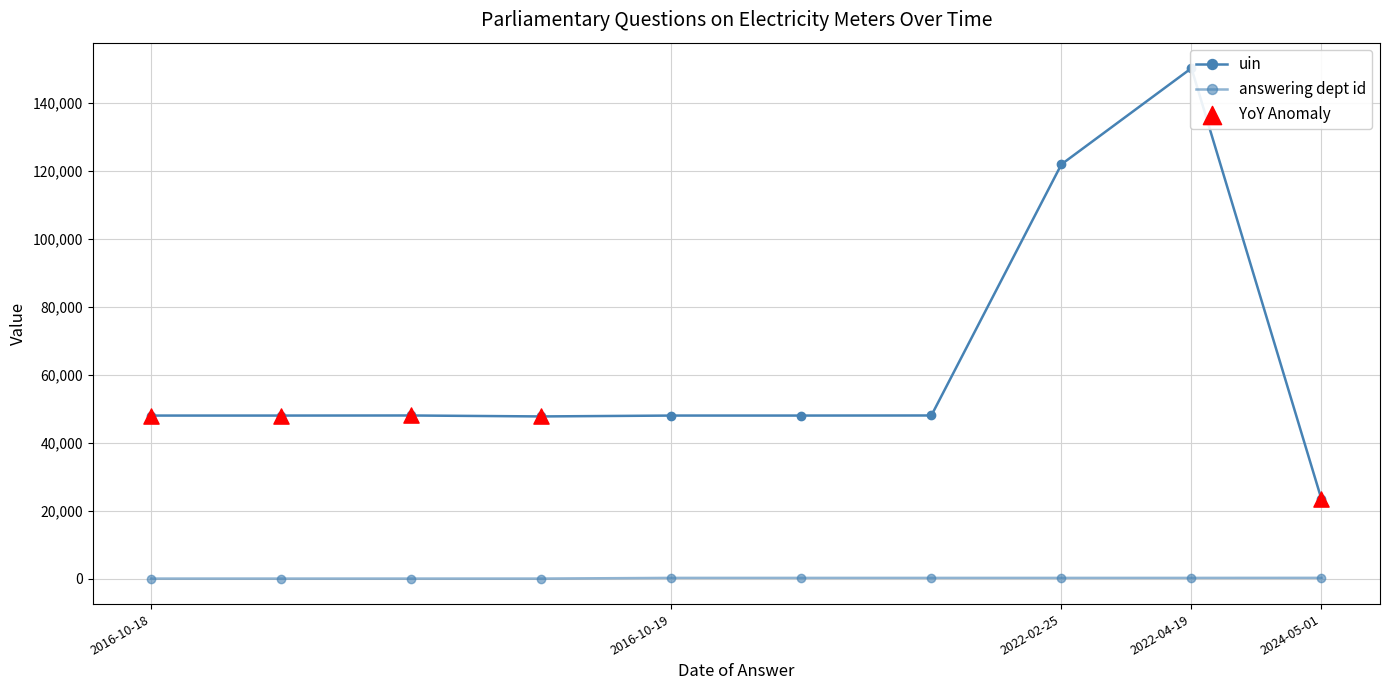

At how many categories does at least one series exceed 80068?

2